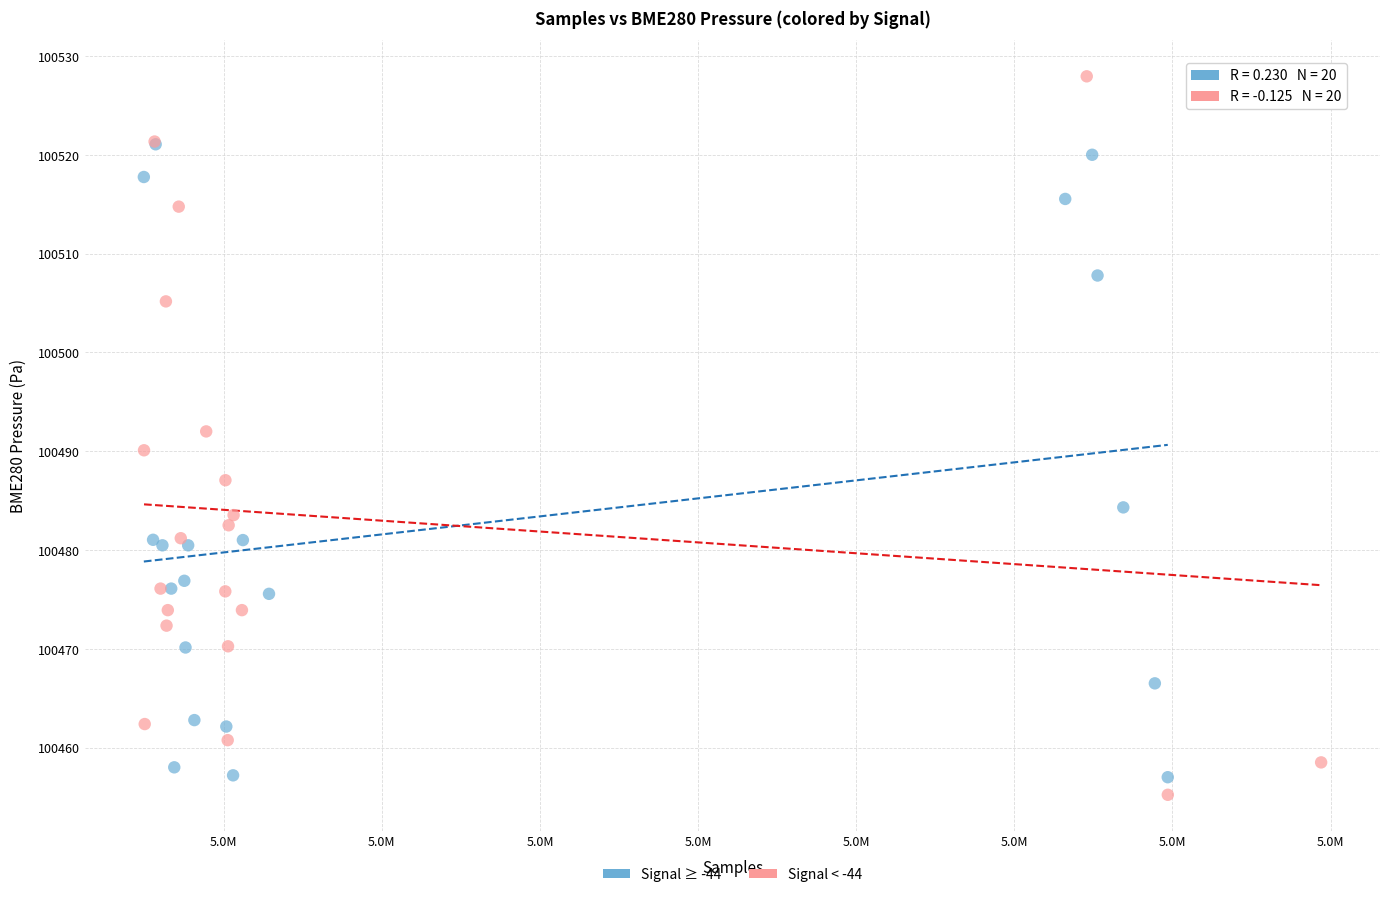

Which series reaches the maximum Y coordinate?

Signal < -44